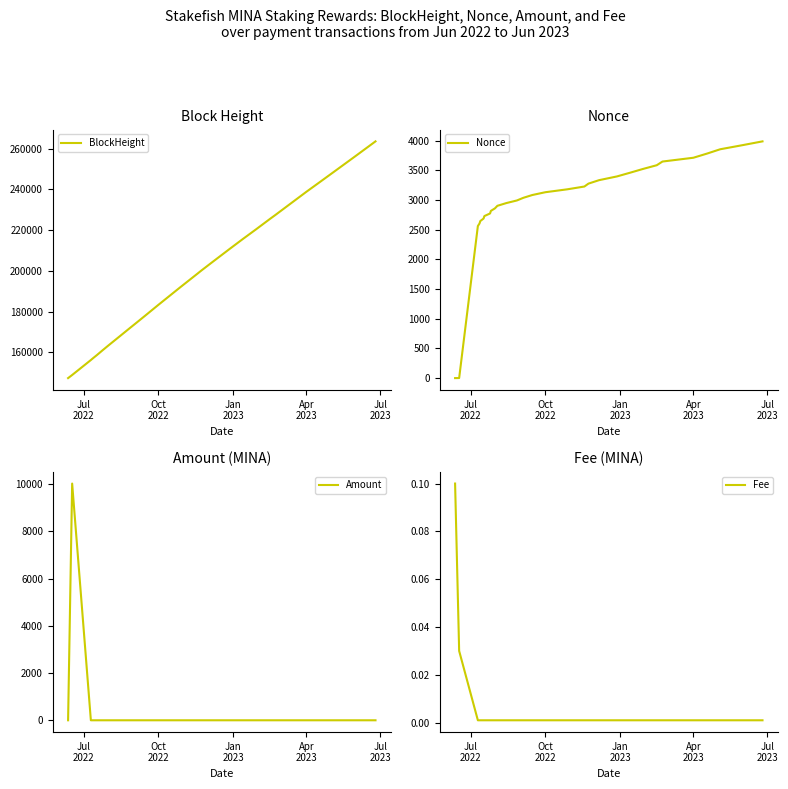

After their last crossing, which series has the higher values: Nonce or Amount?

Nonce